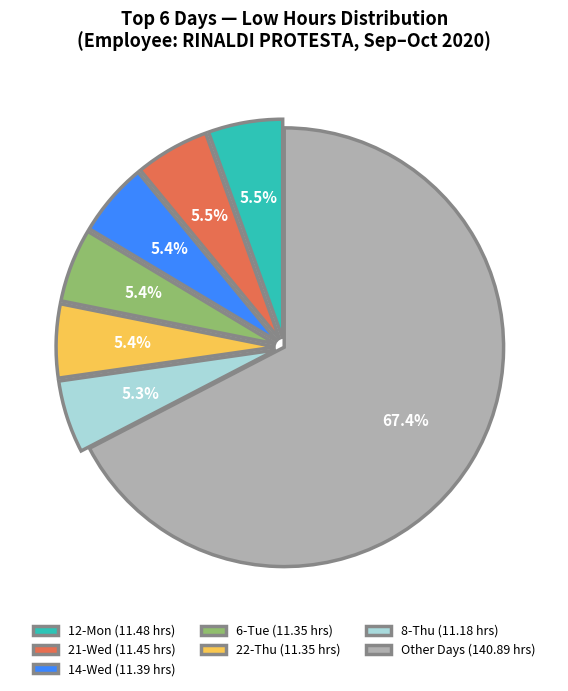

What percentage is NOT represented by 12-Mon (11.48 hrs)?

94.5%